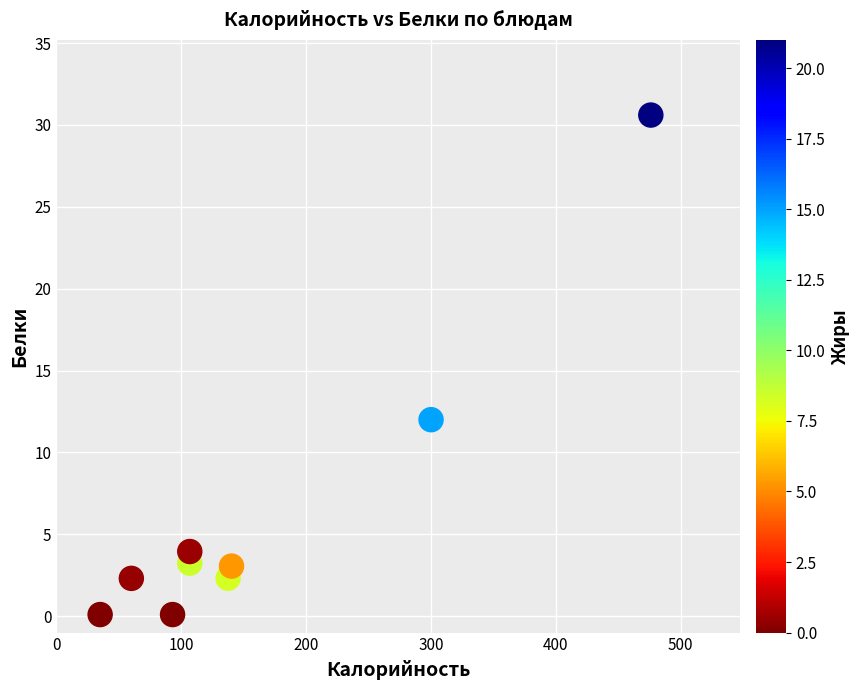

What Y value in the scatter plot is closest to 15?

12.0